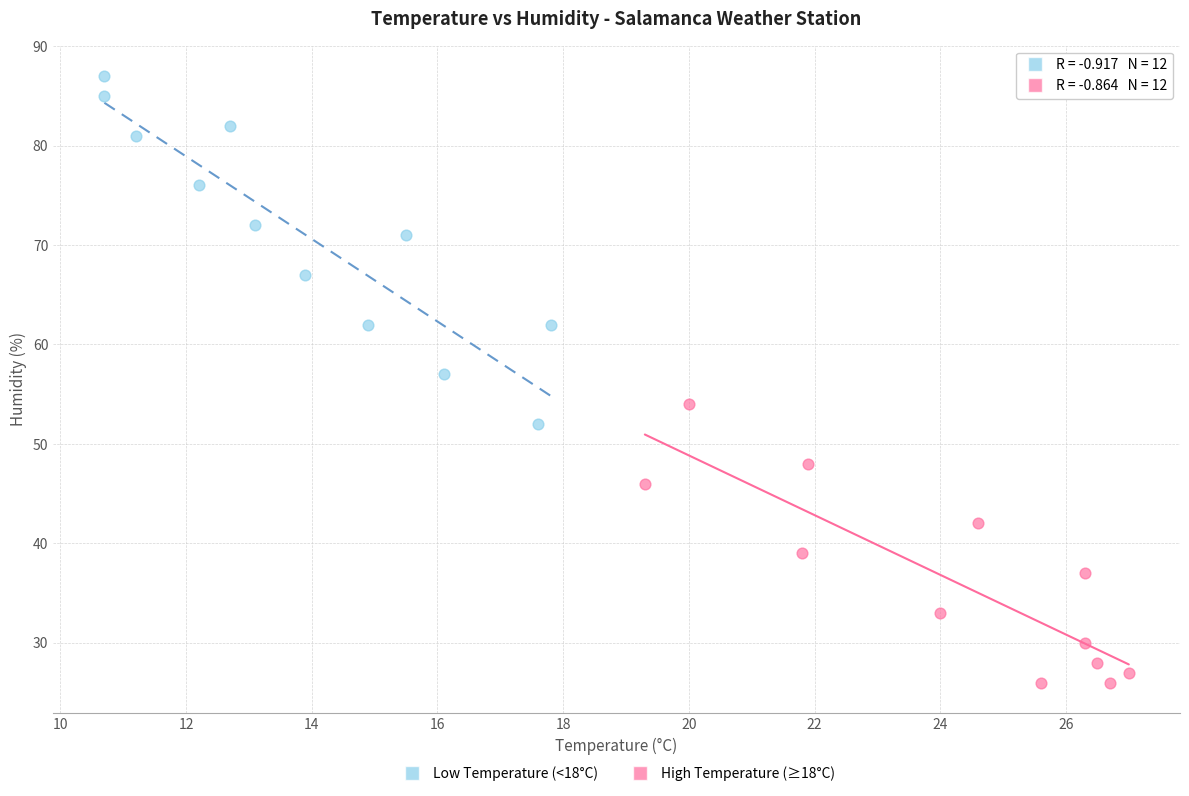

Which series has the largest Y range (max minus min)?

Low Temperature (<18°C)